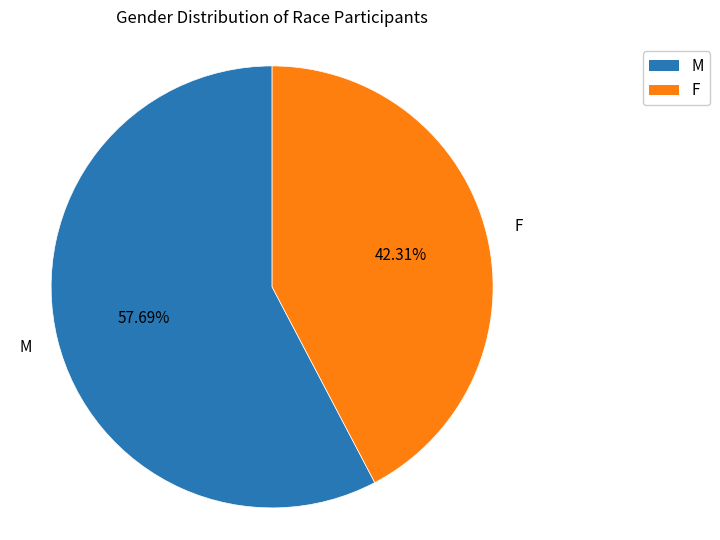

Is M the majority of the pie?

Yes